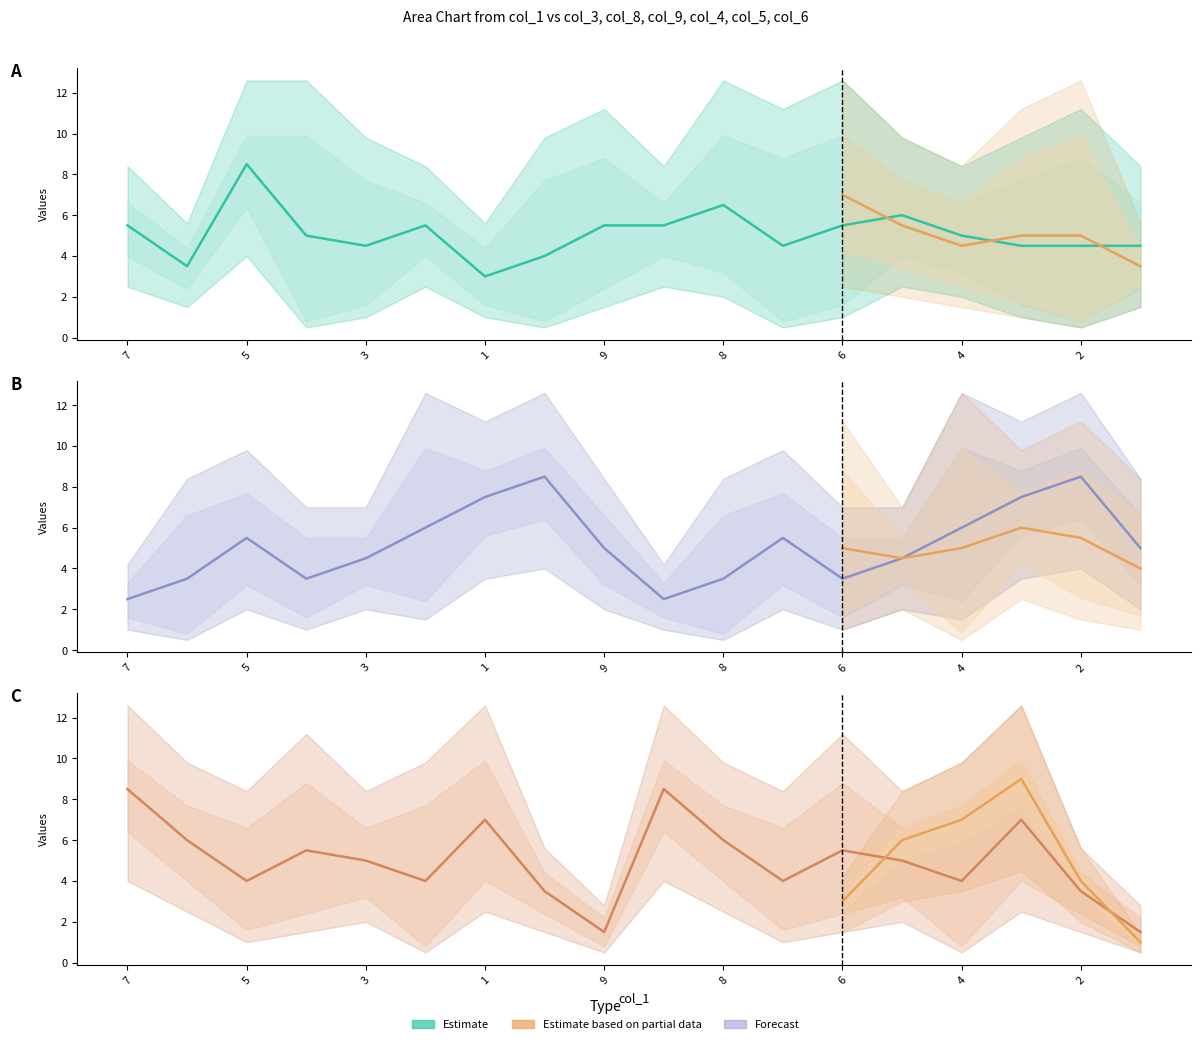

At which label does col_6 first exceed 5?

7